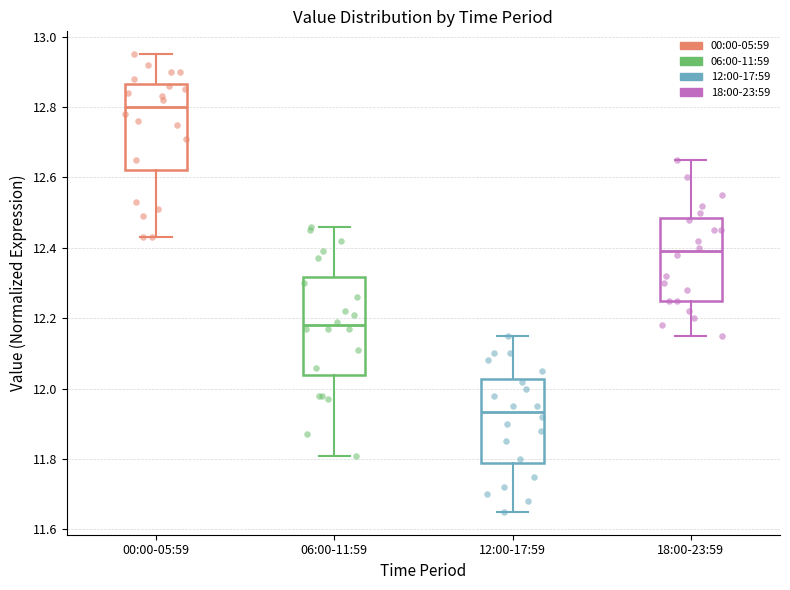

Which box has the lowest median line?

12:00-17:59